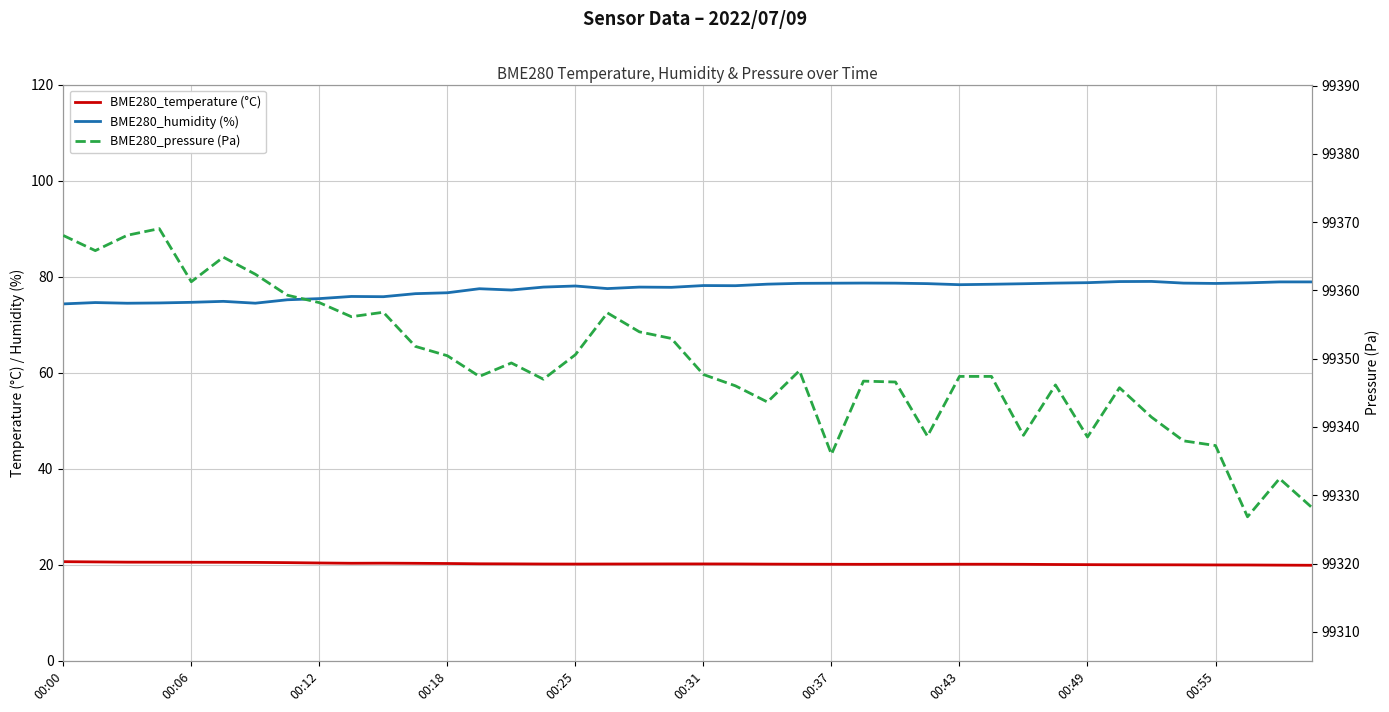

How many data points in BME280_humidity (%) are above 78?

21